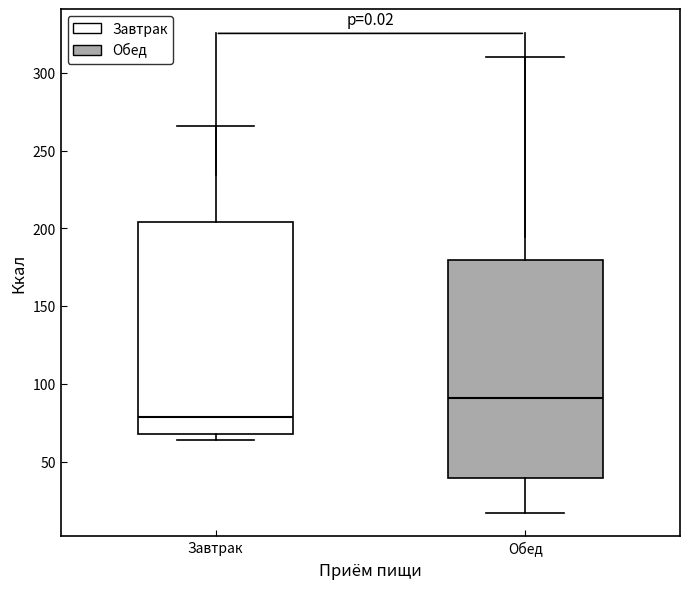

Which box's median line is the lowest?

Завтрак